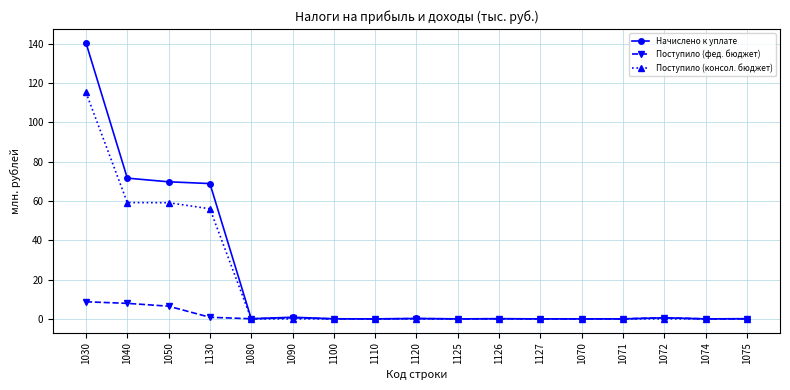

At which category is the sum across all series the highest?

1030